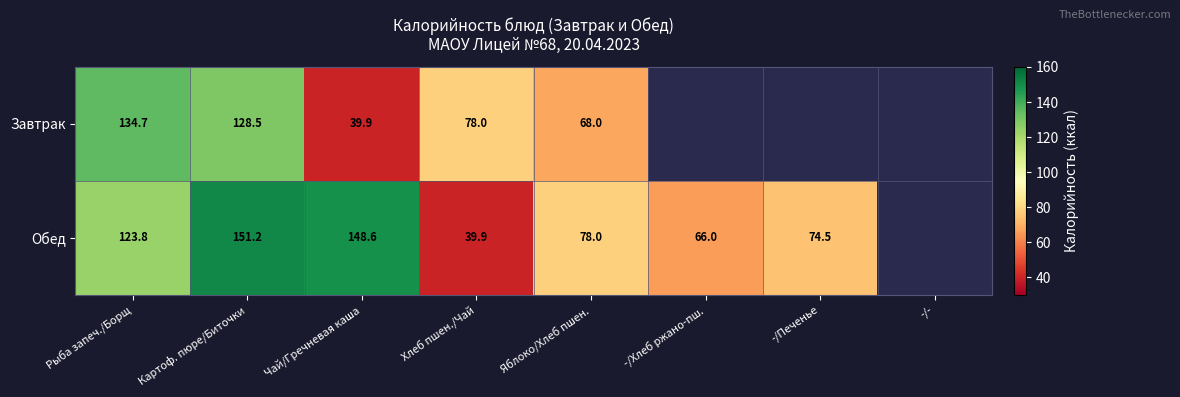

The value of Обед at Яблоко/Хлеб пшен. is 135.3. True or false?

False